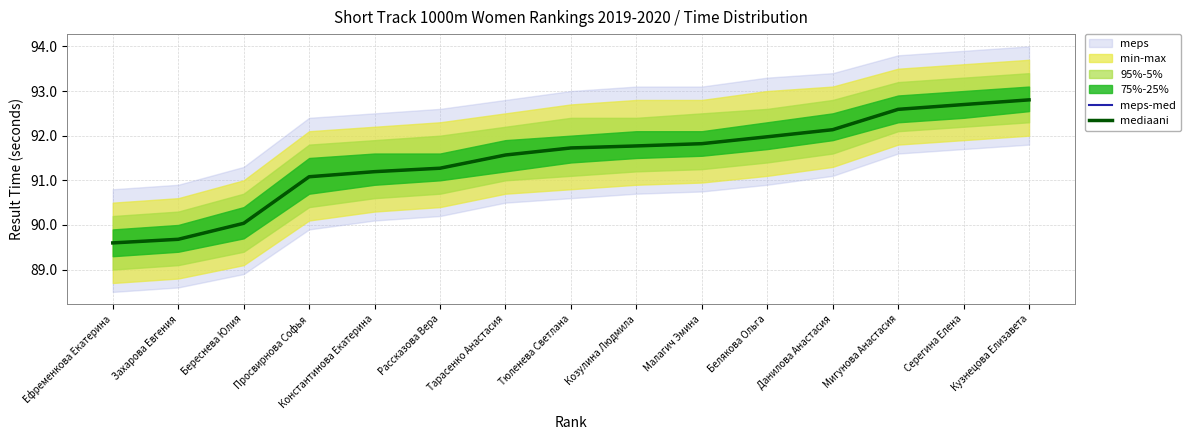

Between Береснева Юлия and Белякова Ольга, which series saw the biggest shift?

meps-med